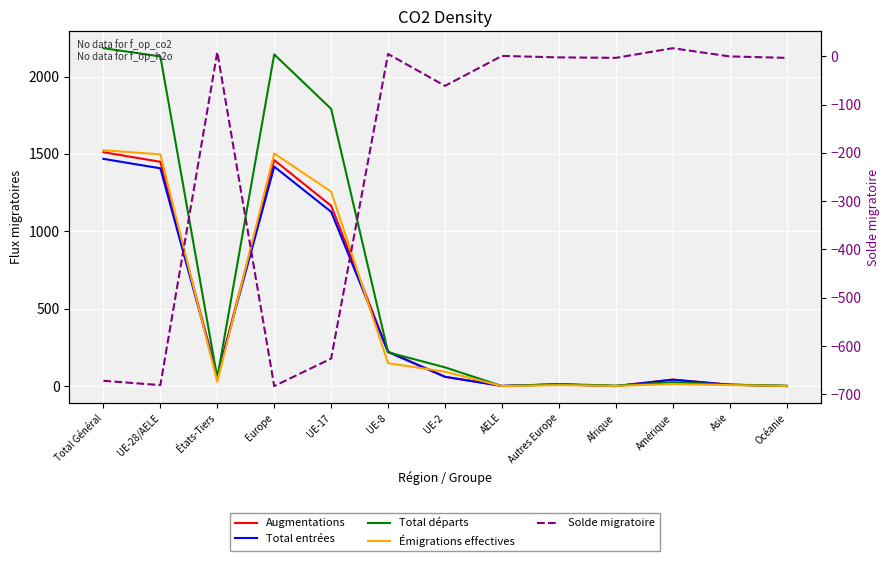

True or false: Augmentations has a value of 0 at AELE.

False